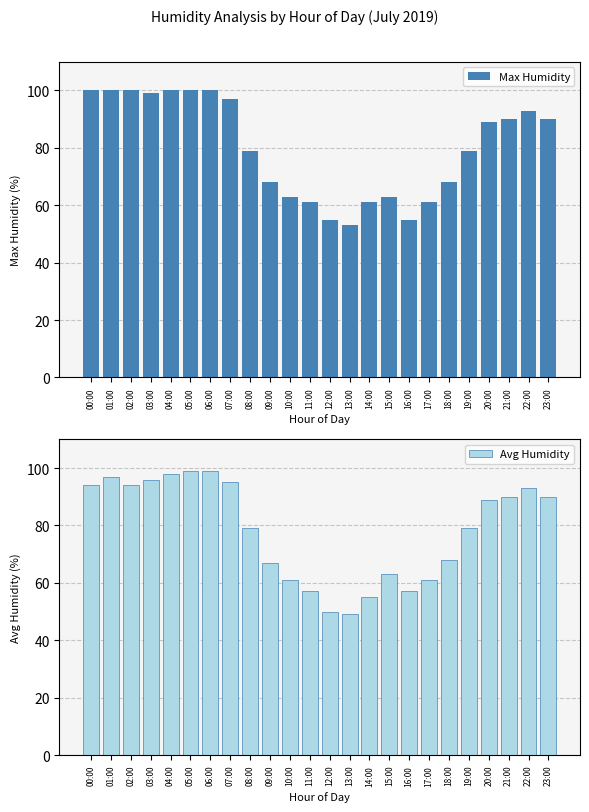

How many groups of bars are there?

24